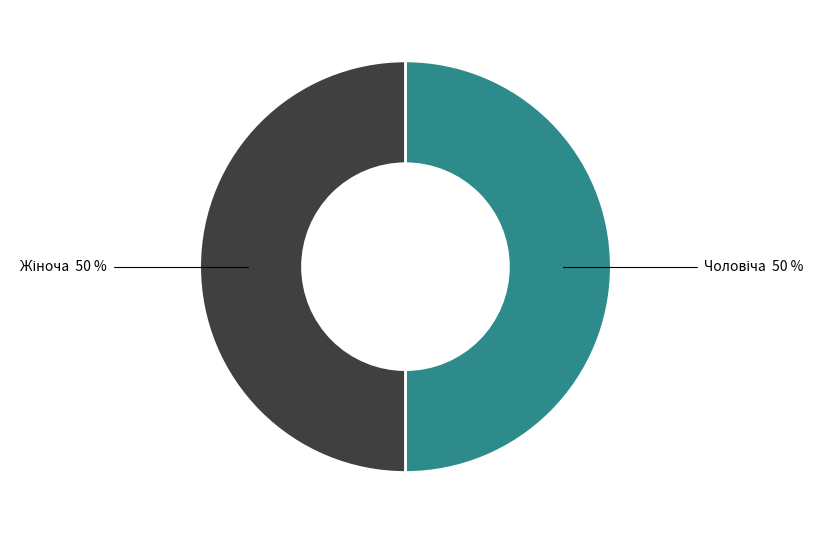

To the nearest percent, what is the difference between the largest and smallest slice percentages?

0%